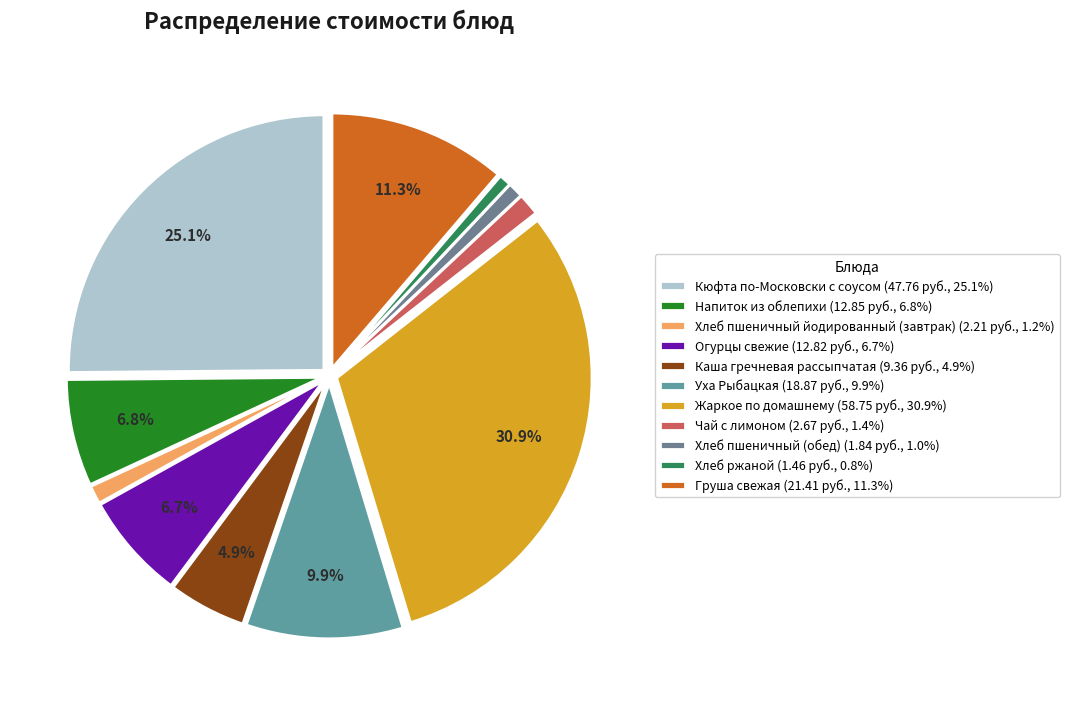

To the nearest percent, what portion does Чай с лимоном represent?

1%